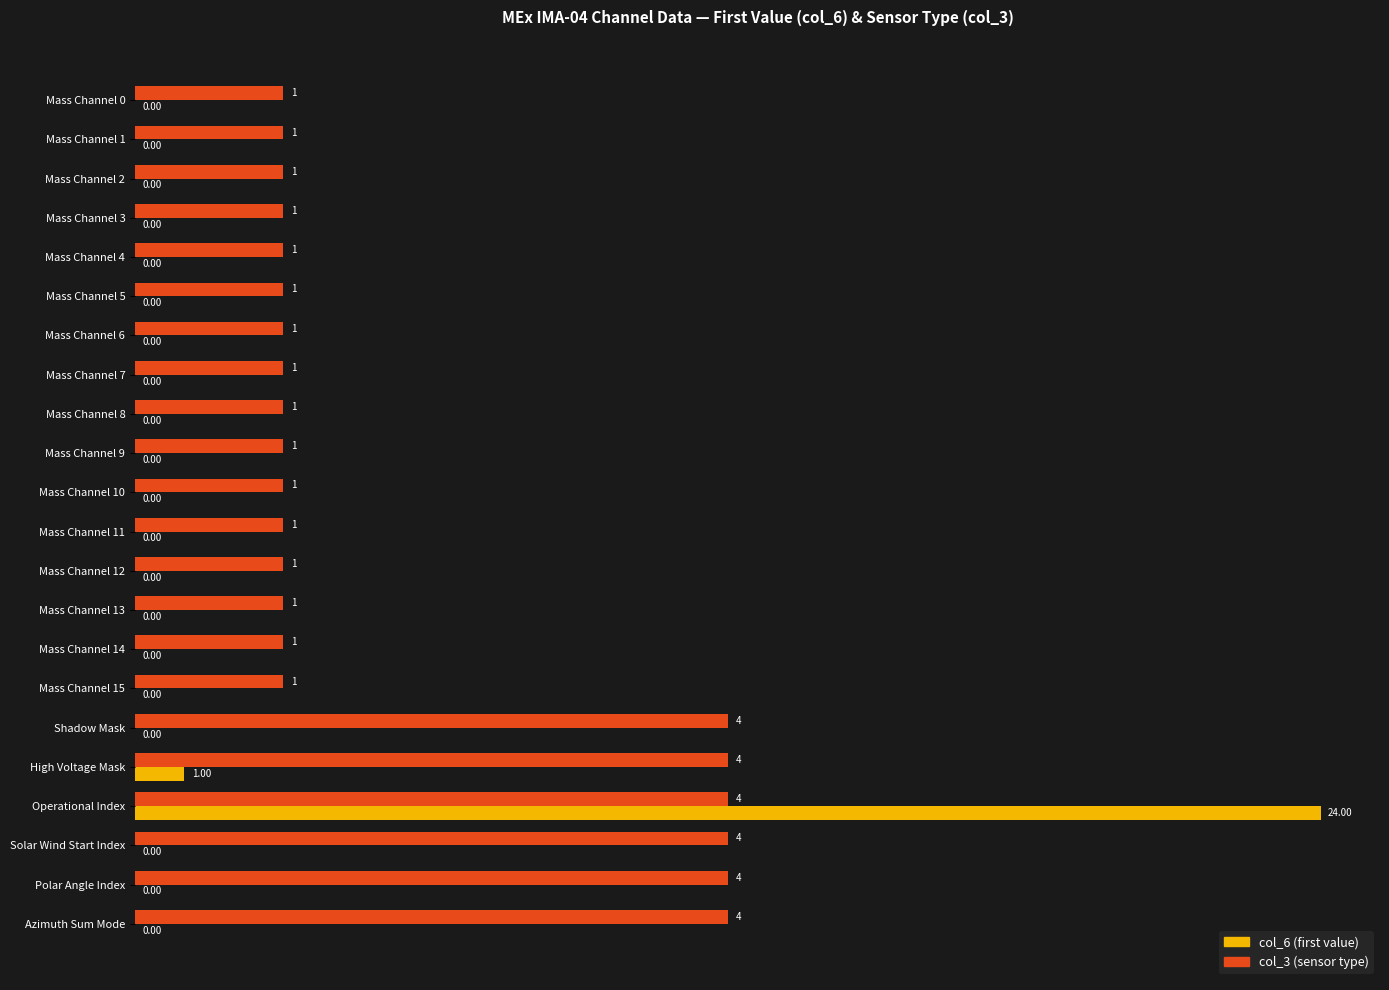

What is the sum of the col_3 (sensor type) values at Mass Channel 7 and Azimuth Sum Mode?

5.0